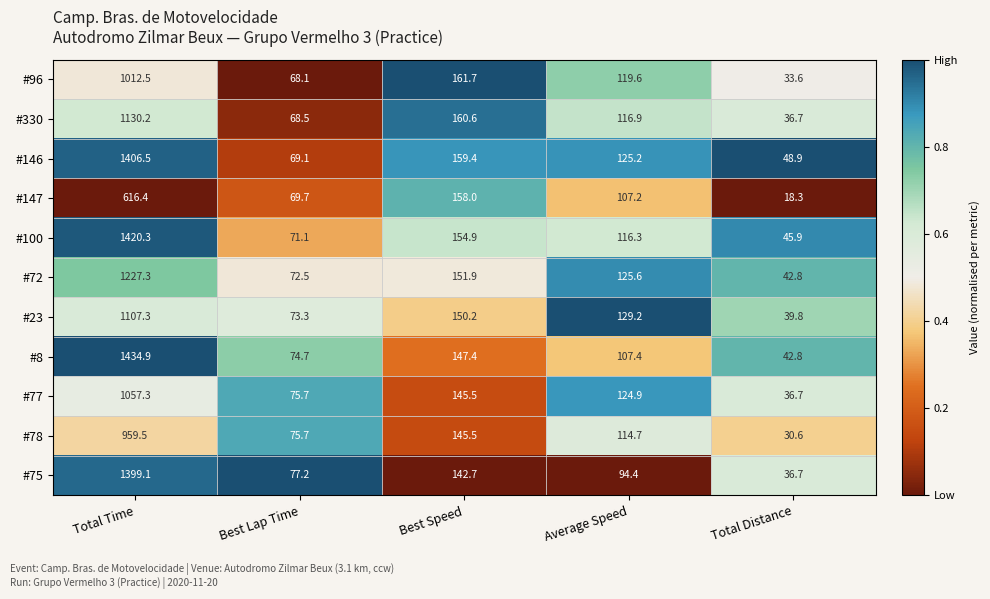

Rank the categories by #146 value from highest to lowest.

Total Time, Best Speed, Average Speed, Best Lap Time, Total Distance